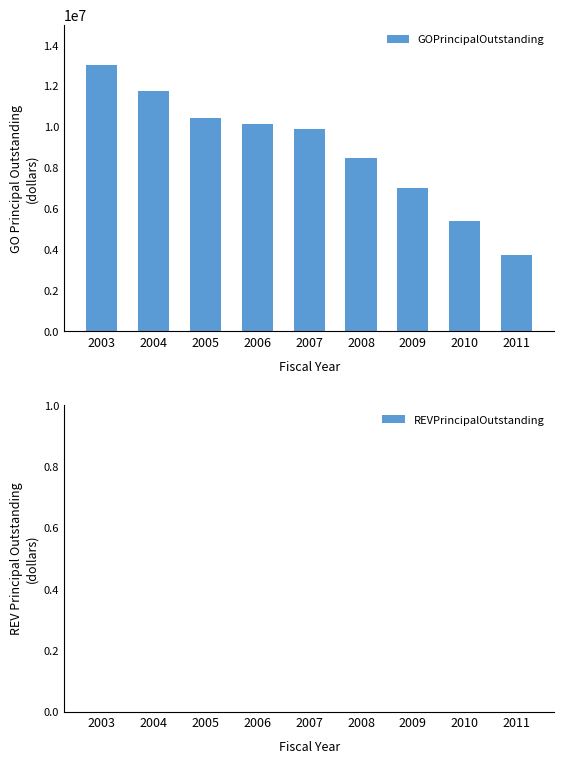

Count the number of data series in this chart.

1